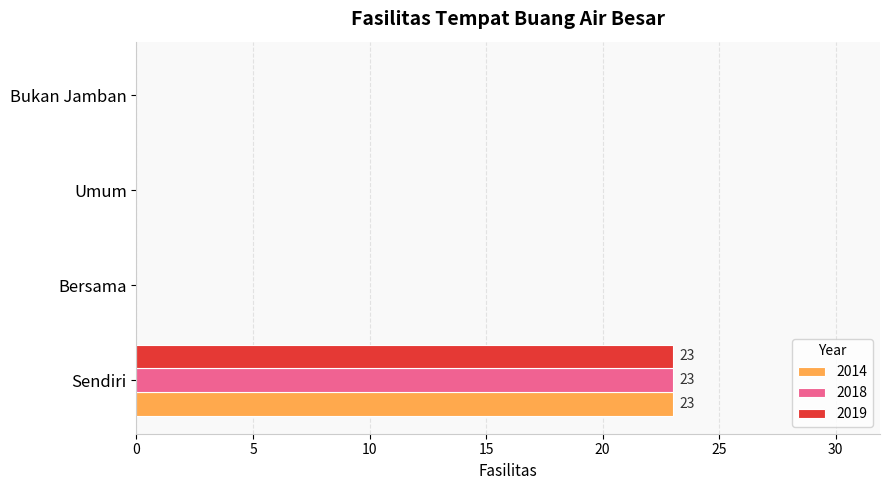

Which category has the highest value across all series?

Sendiri